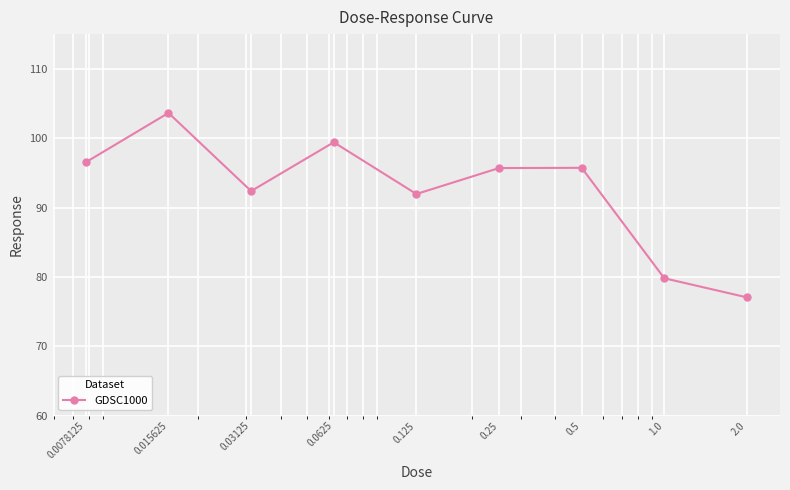

What is the average value?

92.5